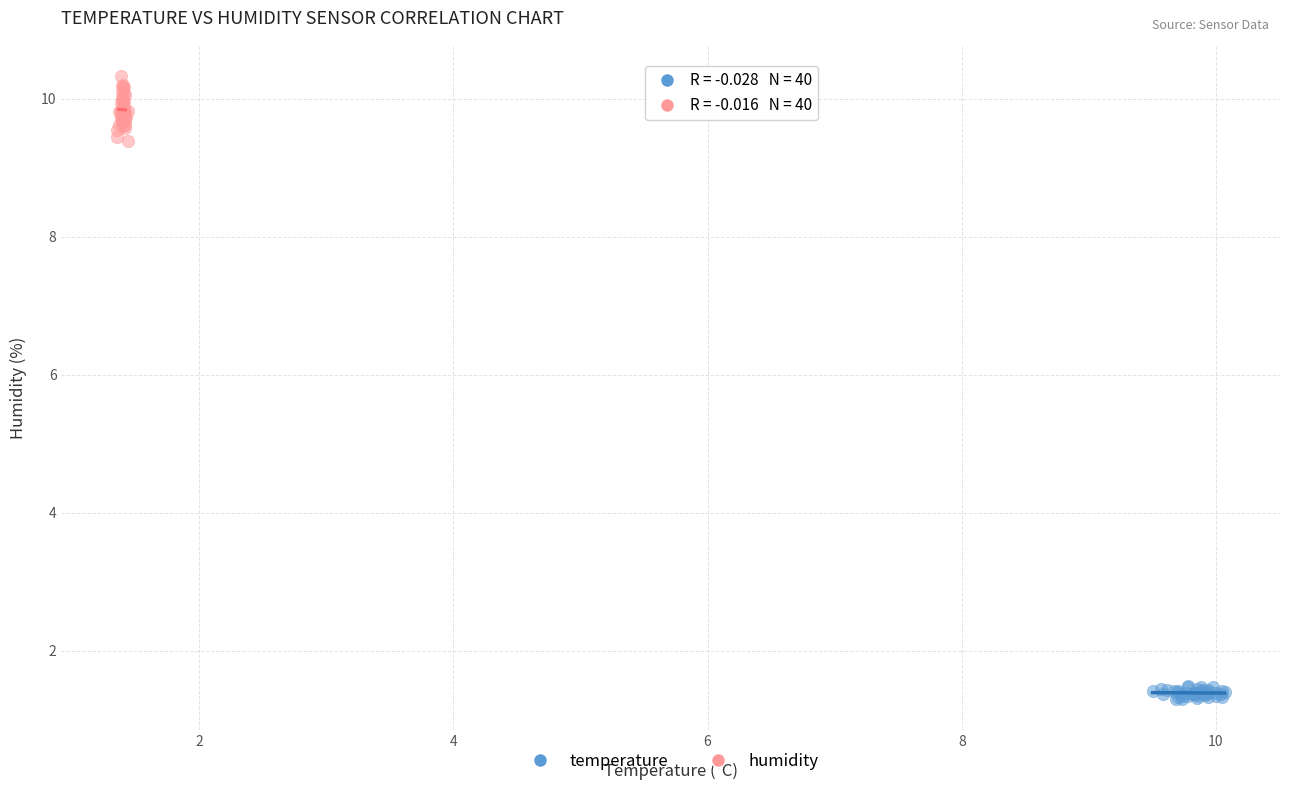

Which series reaches the maximum Y coordinate?

humidity